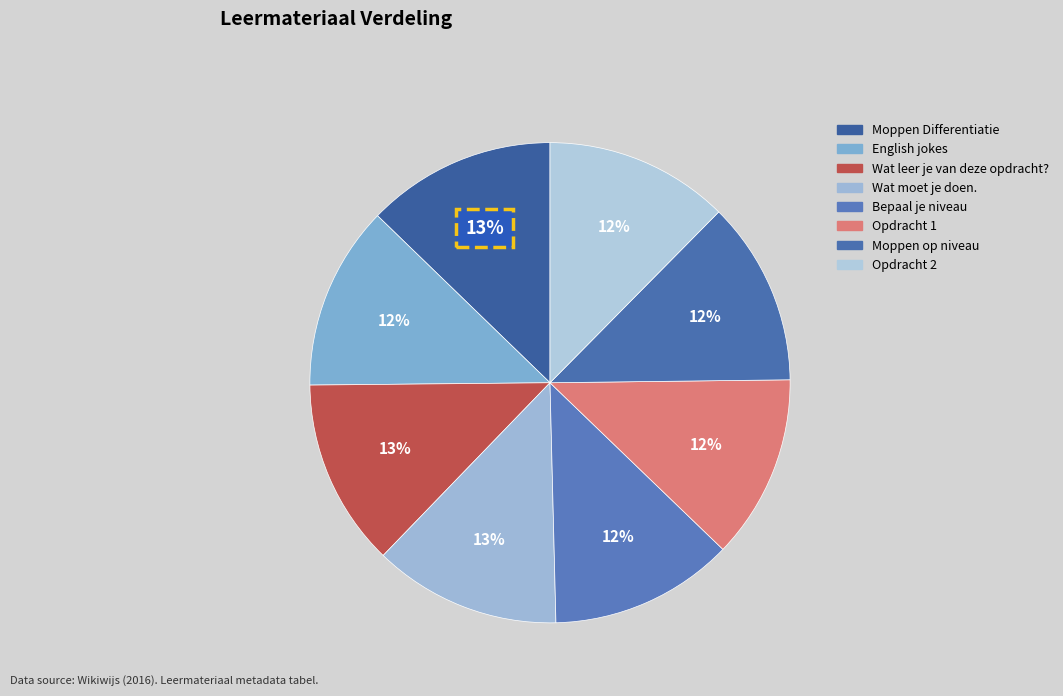

True or false: Wat moet je doen. accounts for 6% of the total.

False